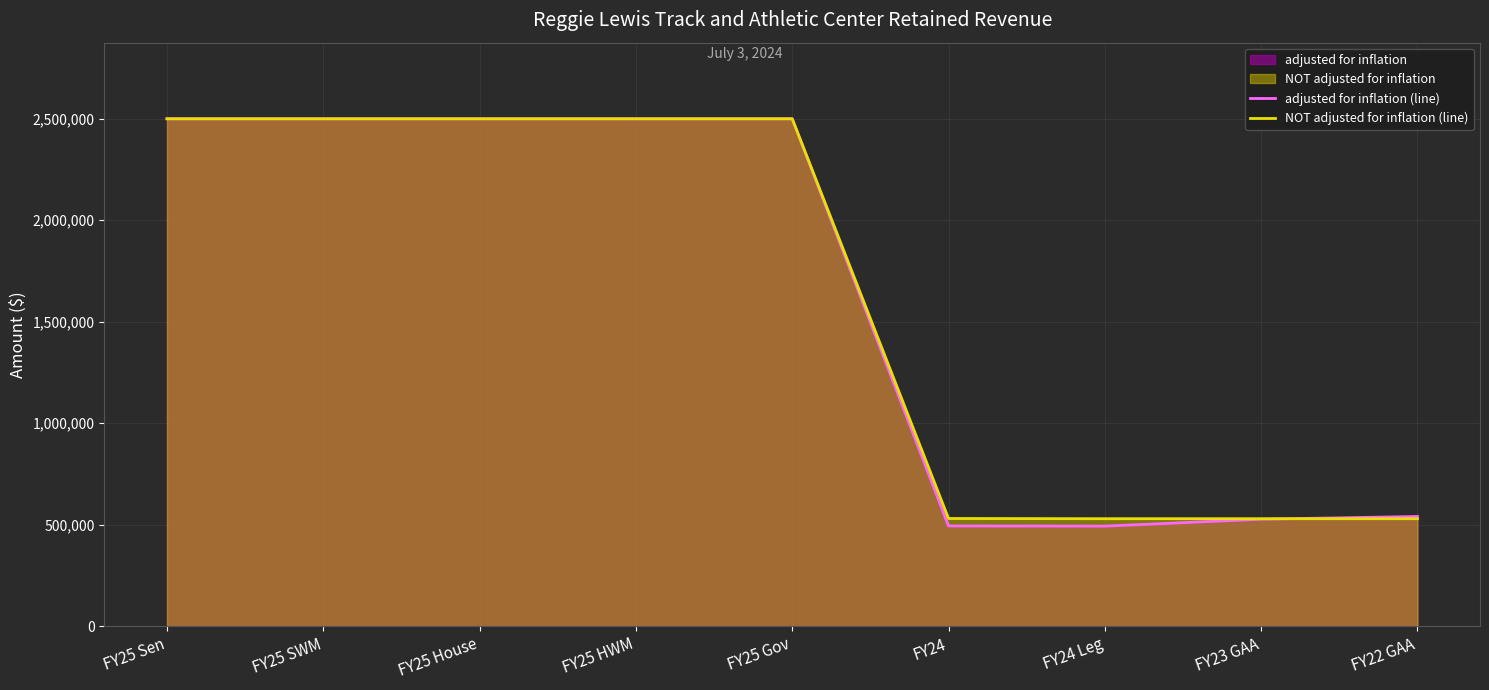

What is the label of the 5th point from the right?

FY25 Gov